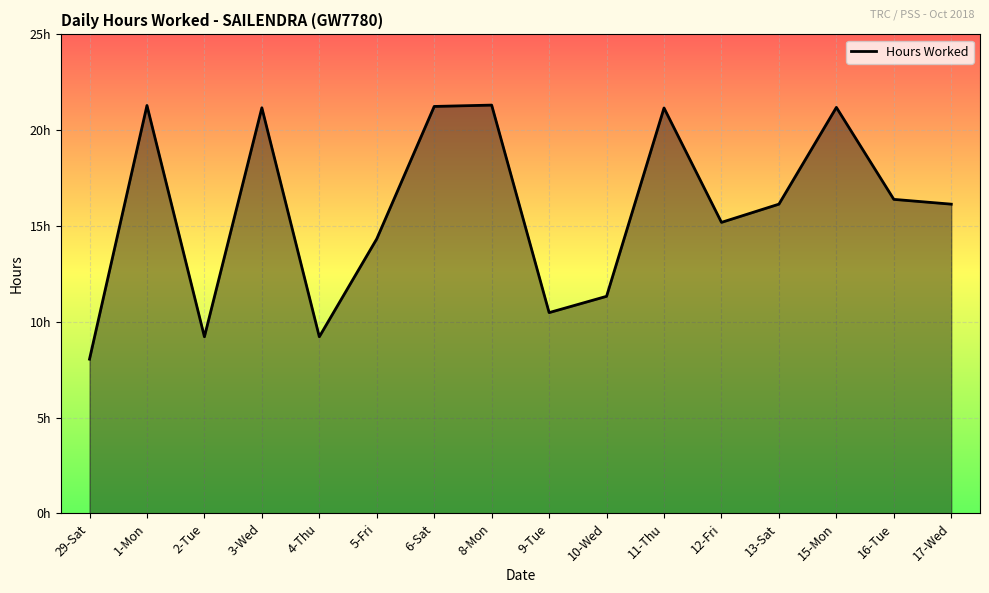

Rank the categories by value from lowest to highest.

29-Sat, 2-Tue, 4-Thu, 9-Tue, 10-Wed, 5-Fri, 12-Fri, 13-Sat, 17-Wed, 16-Tue, 11-Thu, 3-Wed, 15-Mon, 6-Sat, 1-Mon, 8-Mon